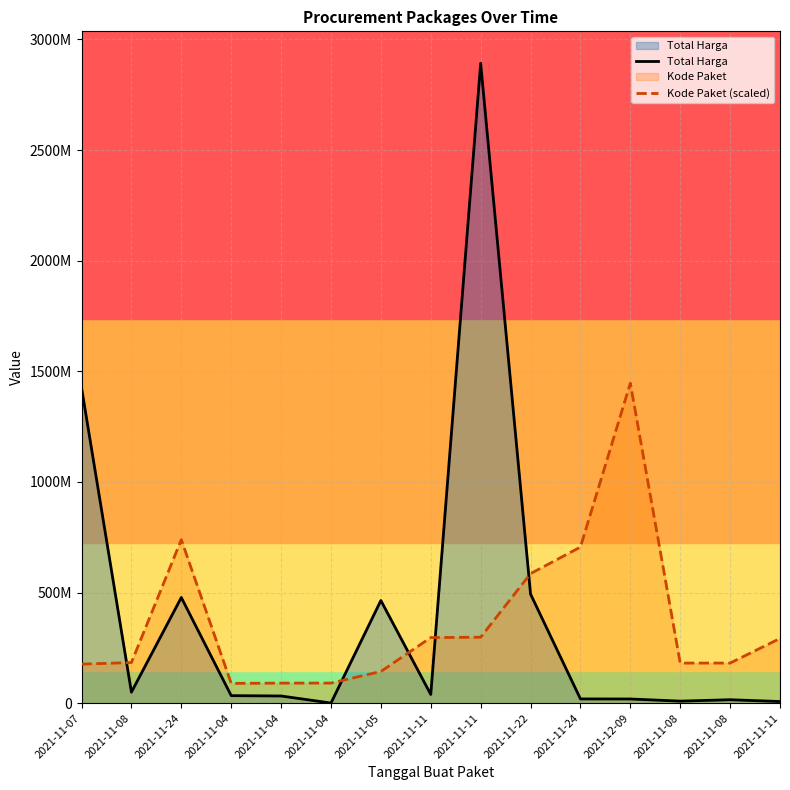

What is the difference between the Kode Paket (scaled) values at 2021-11-05 and 2021-11-24?

595736102.4